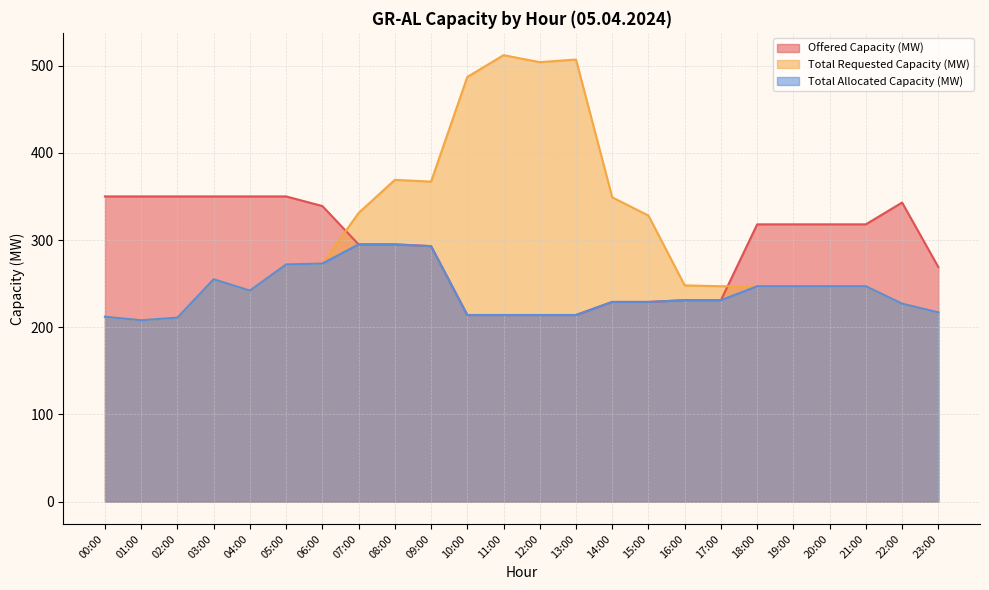

Where is the first local maximum for Total Allocated Capacity (MW)?

03:00